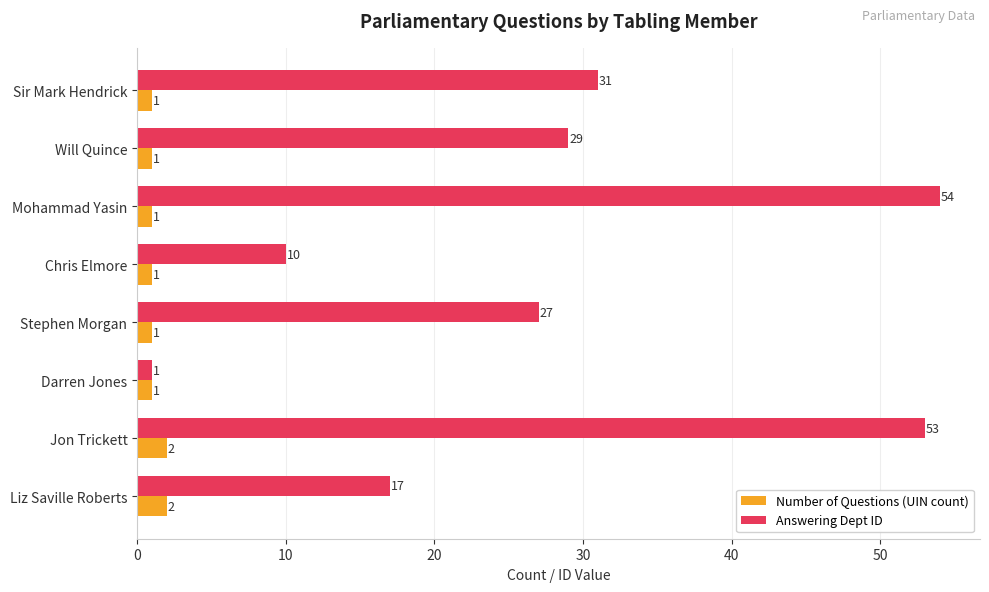

True or false: Number of Questions (UIN count) has a value of 2 at Liz Saville Roberts.

True